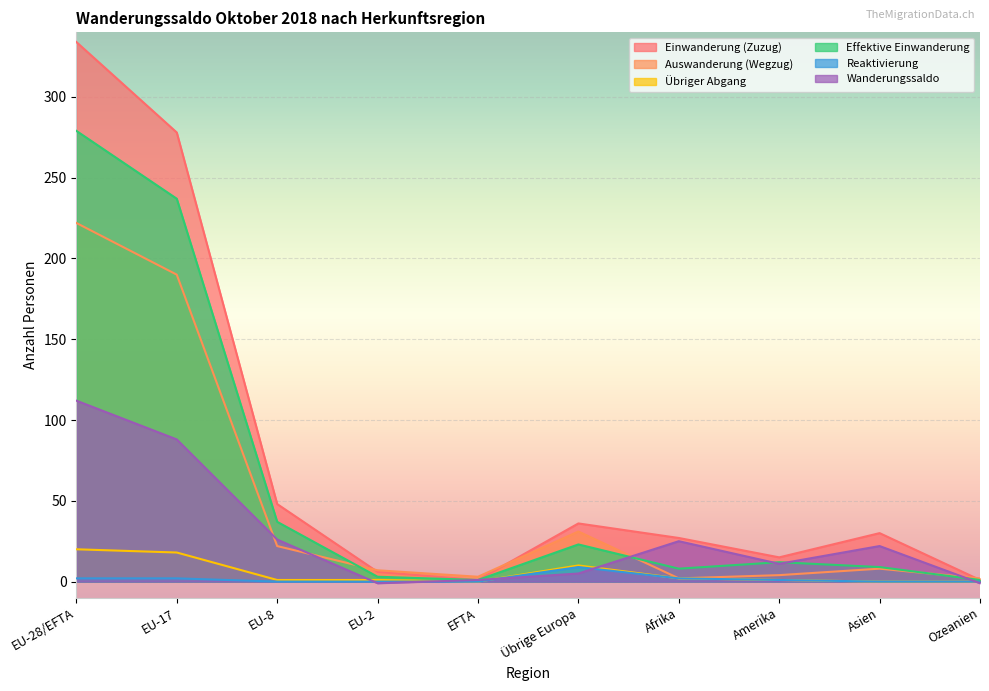

Is it true that Wanderungssaldo equals 10 at Asien?

False